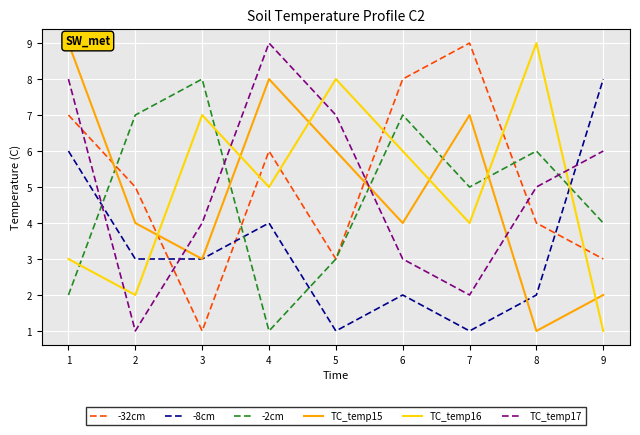

True or false: TC_temp16 has a value of 6 at 6.

True